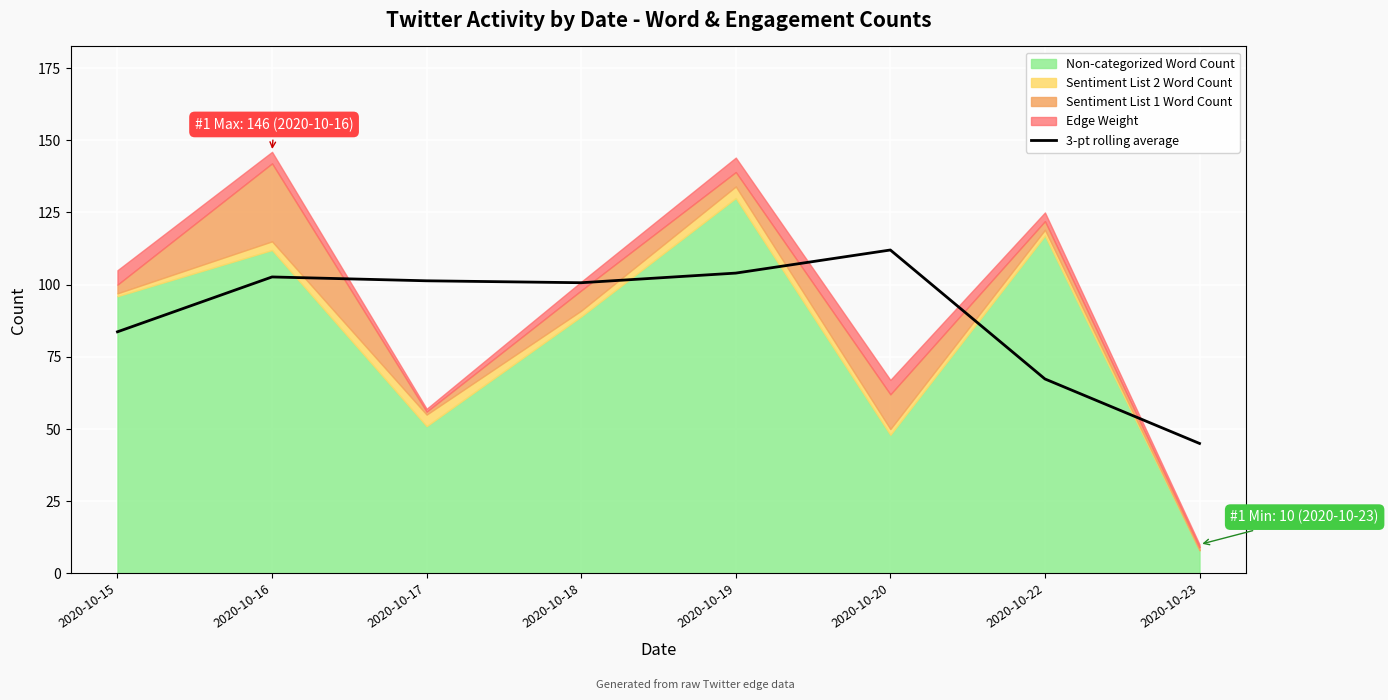

What is the difference between the second highest and second lowest values?

36.7